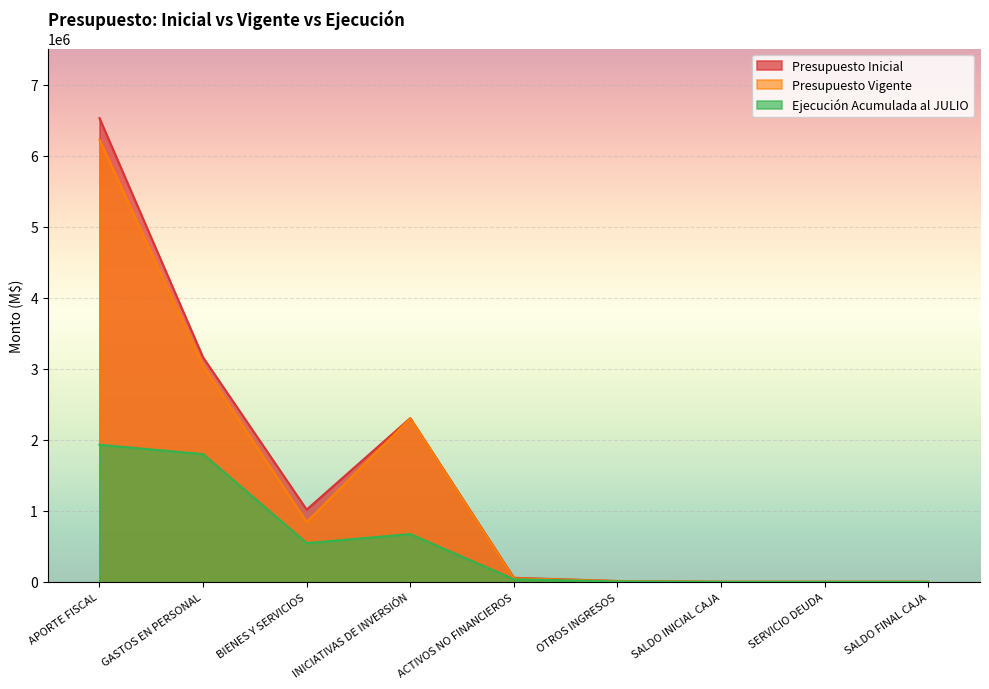

What position from the left is GASTOS EN PERSONAL?

2